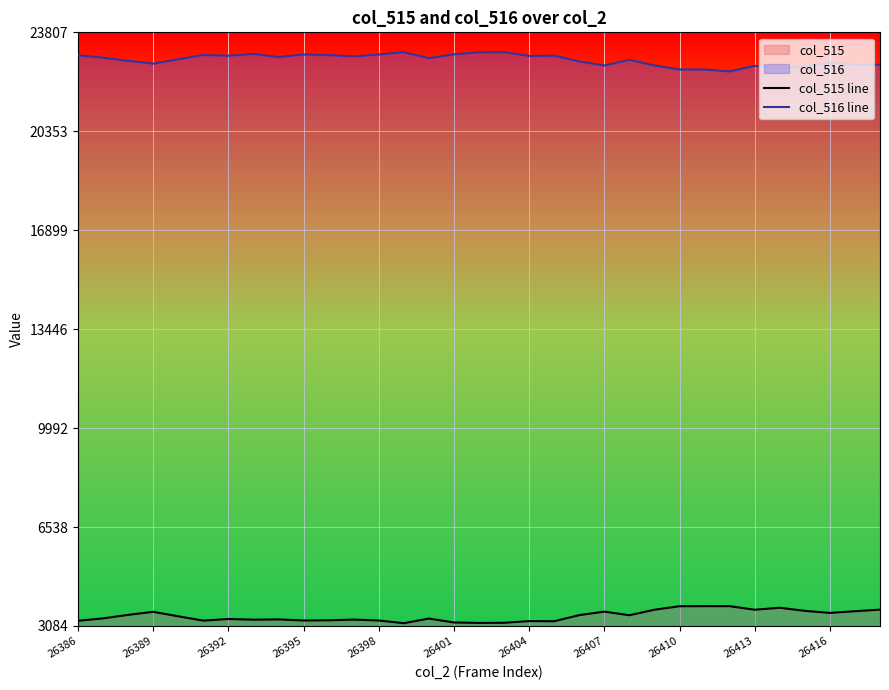

What is the value of the col_516 line point at the 30th from the left?

22618